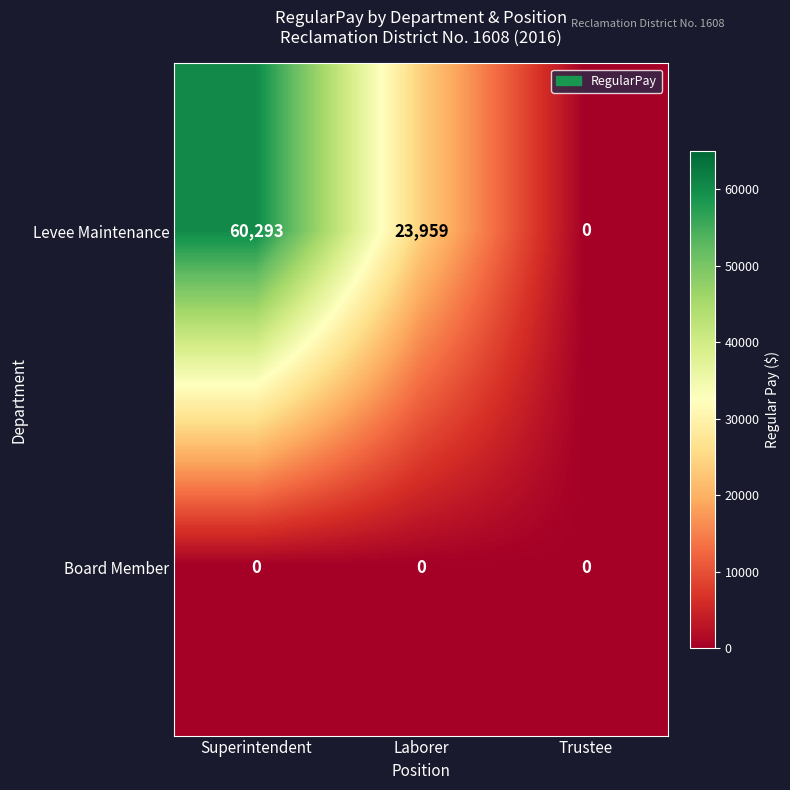

The Board Member series shows 0 at Laborer. True or false?

True